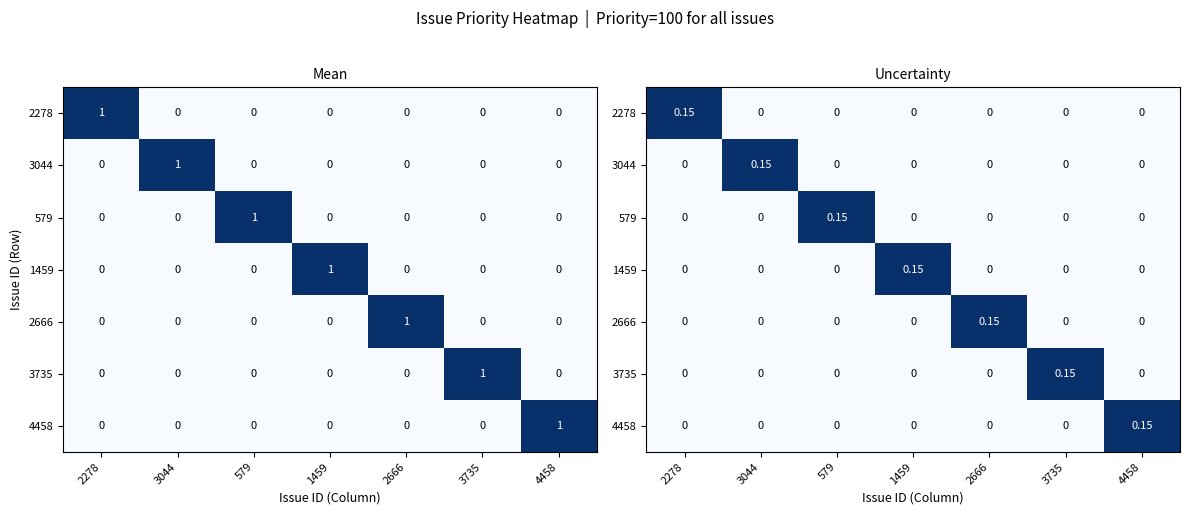

Which series changed the most between 2278 and 4458?

2278